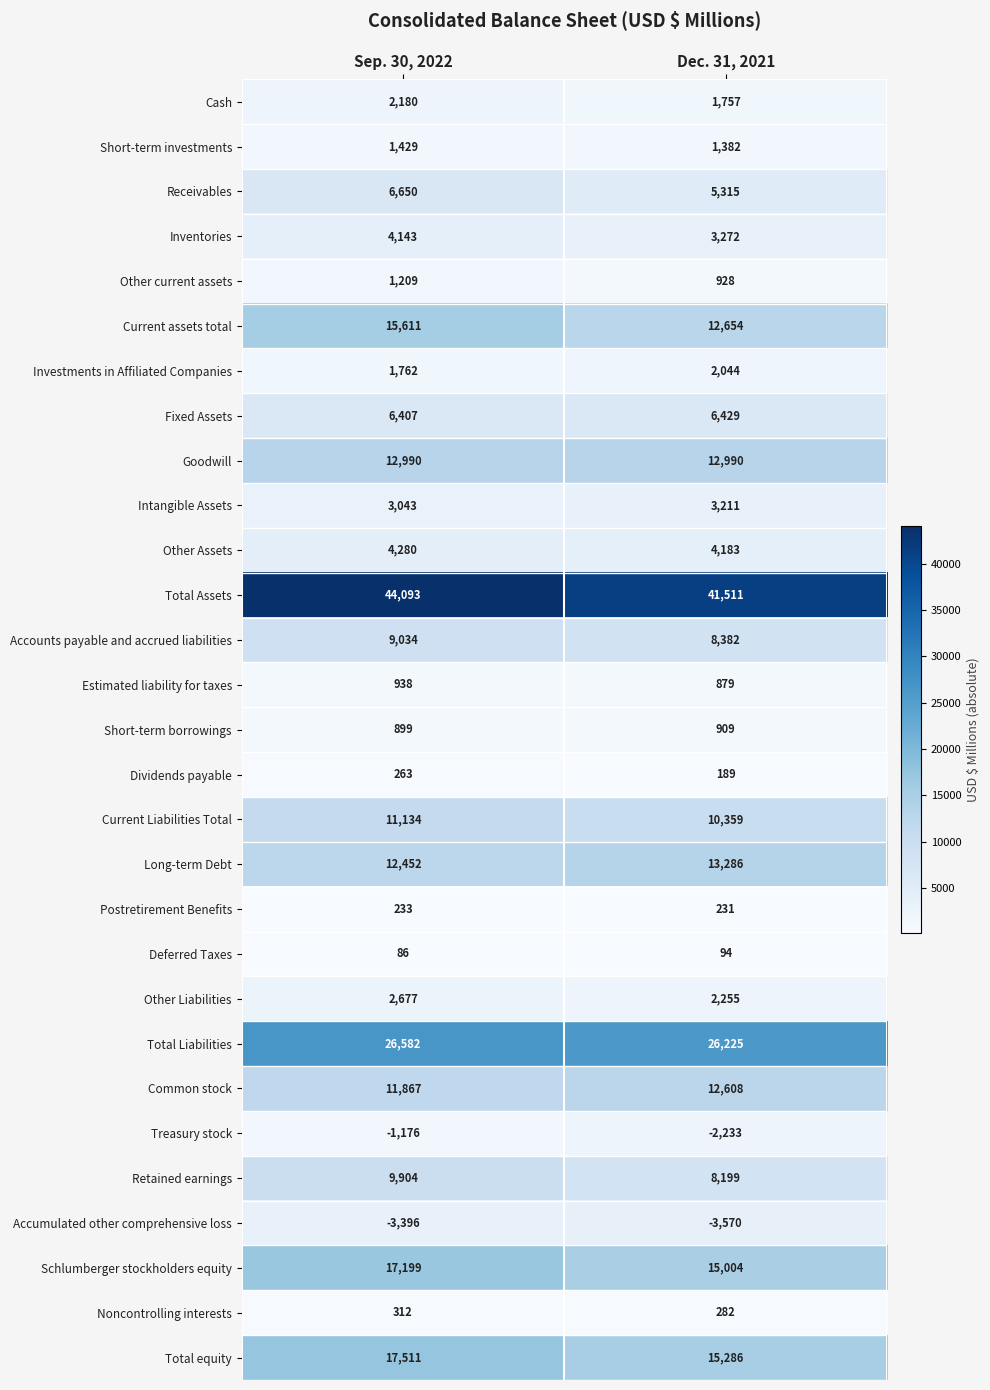

Rank the categories by Short-term investments value from highest to lowest.

Sep. 30, 2022, Dec. 31, 2021